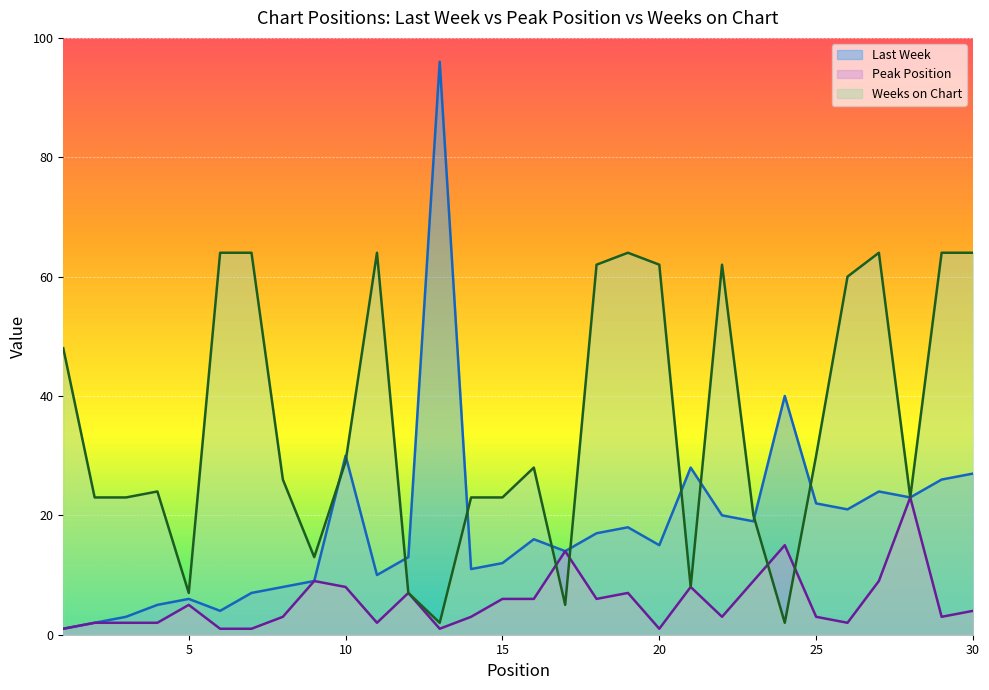

What is the difference between the maximum and minimum values in the Weeks on Chart series?

62